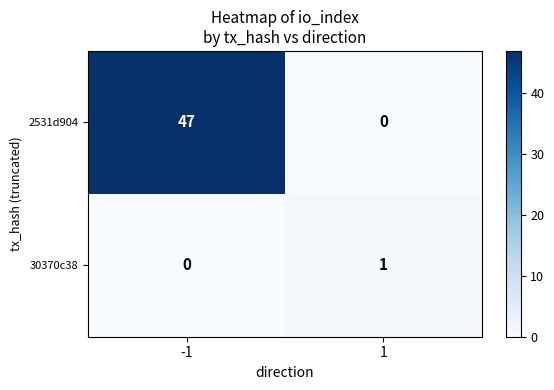

What value does the 2531d904 series have at -1, to the nearest 5?

45